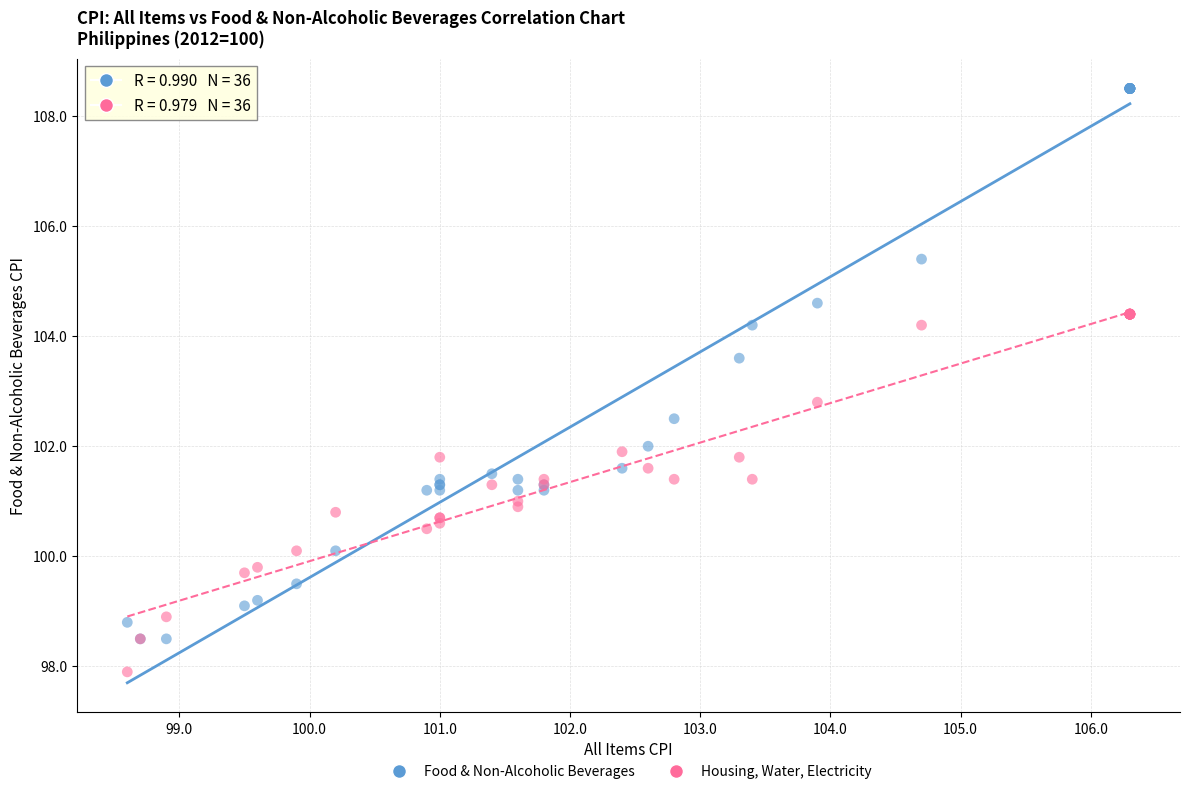

Across all series, what Y value is closest to 103?

102.8